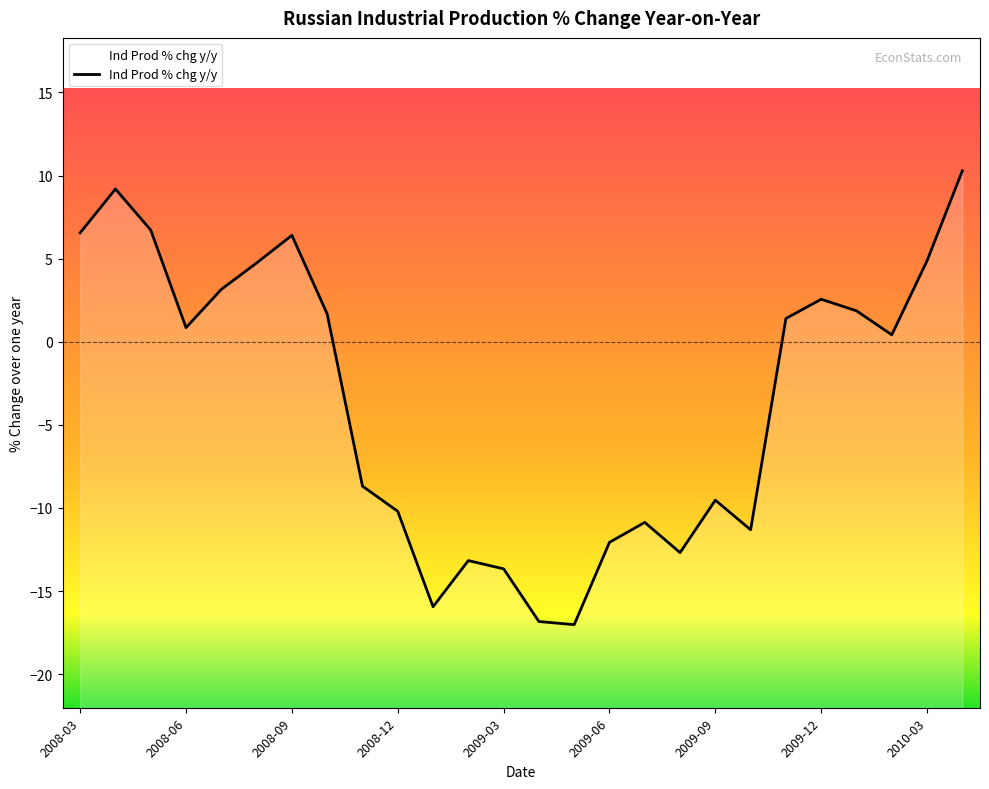

How many positive values are there?

14